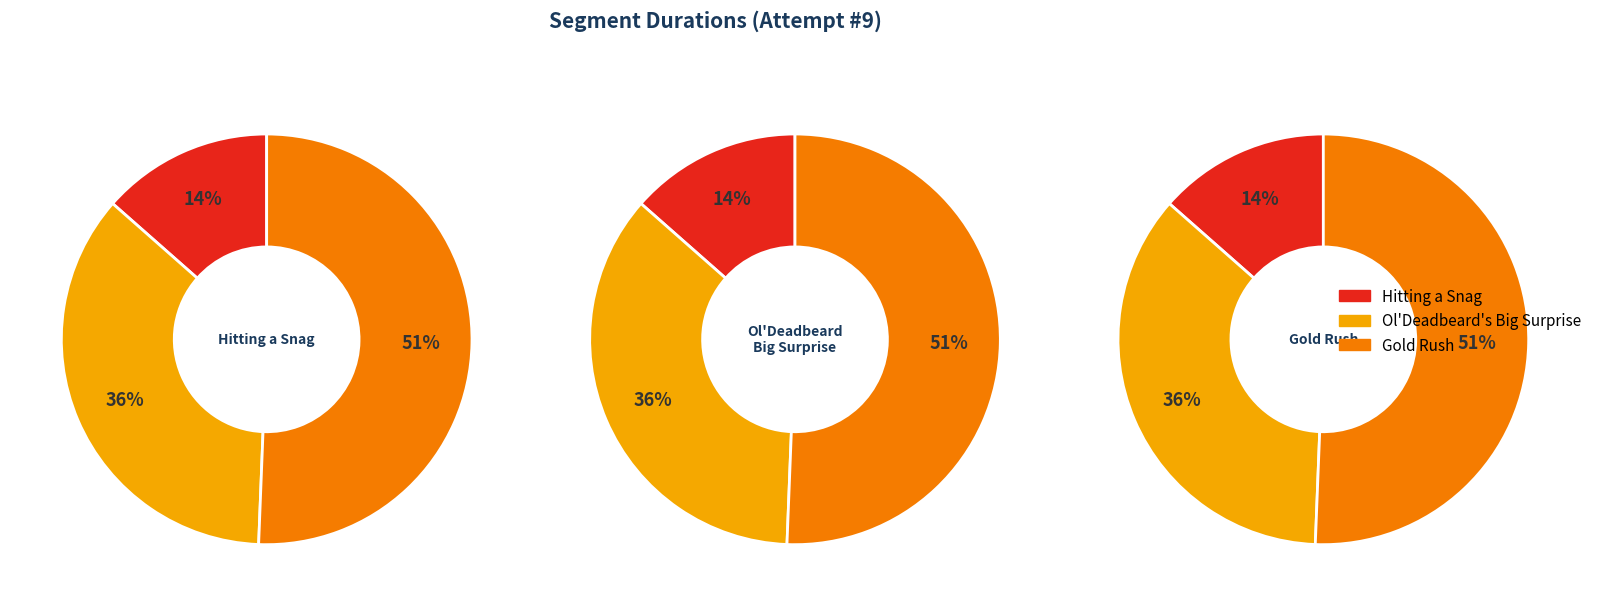

Count the number of slices in the pie.

3